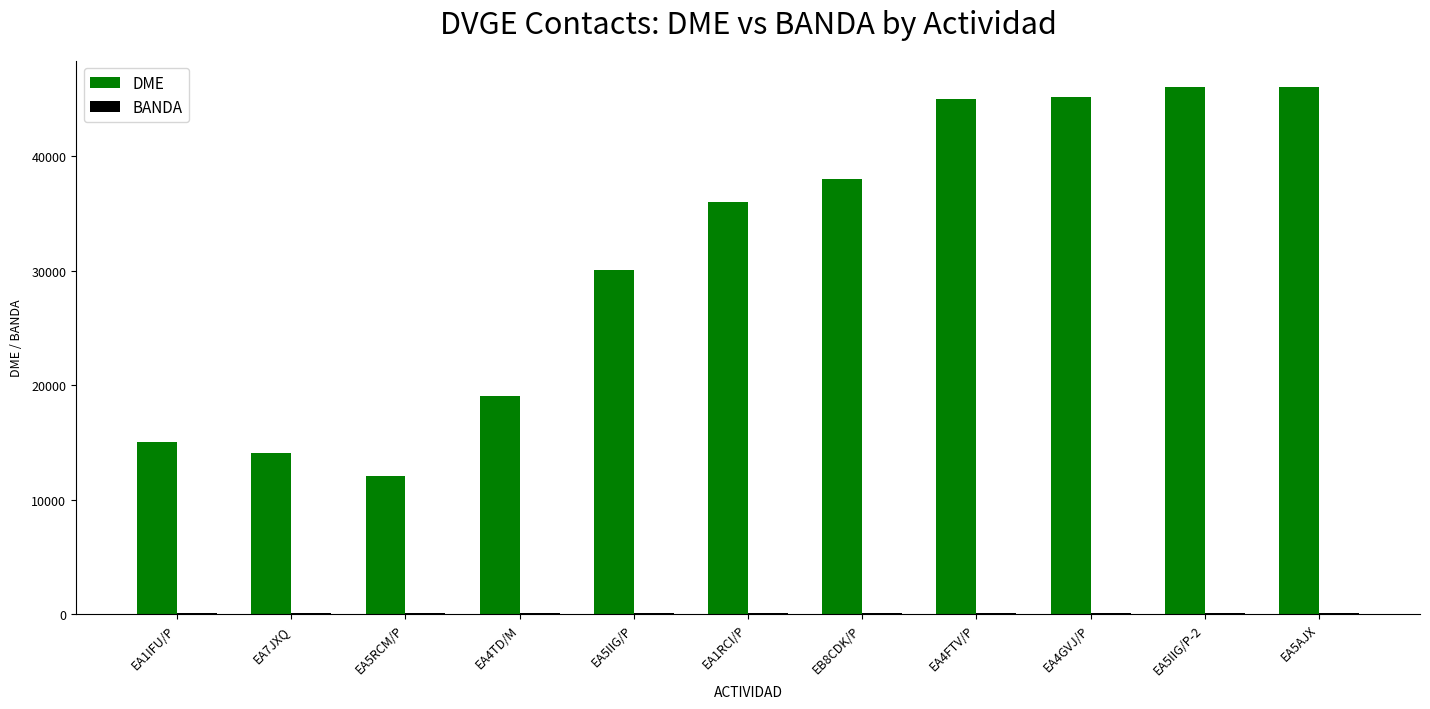

What is the maximum value shown in the chart?

46044